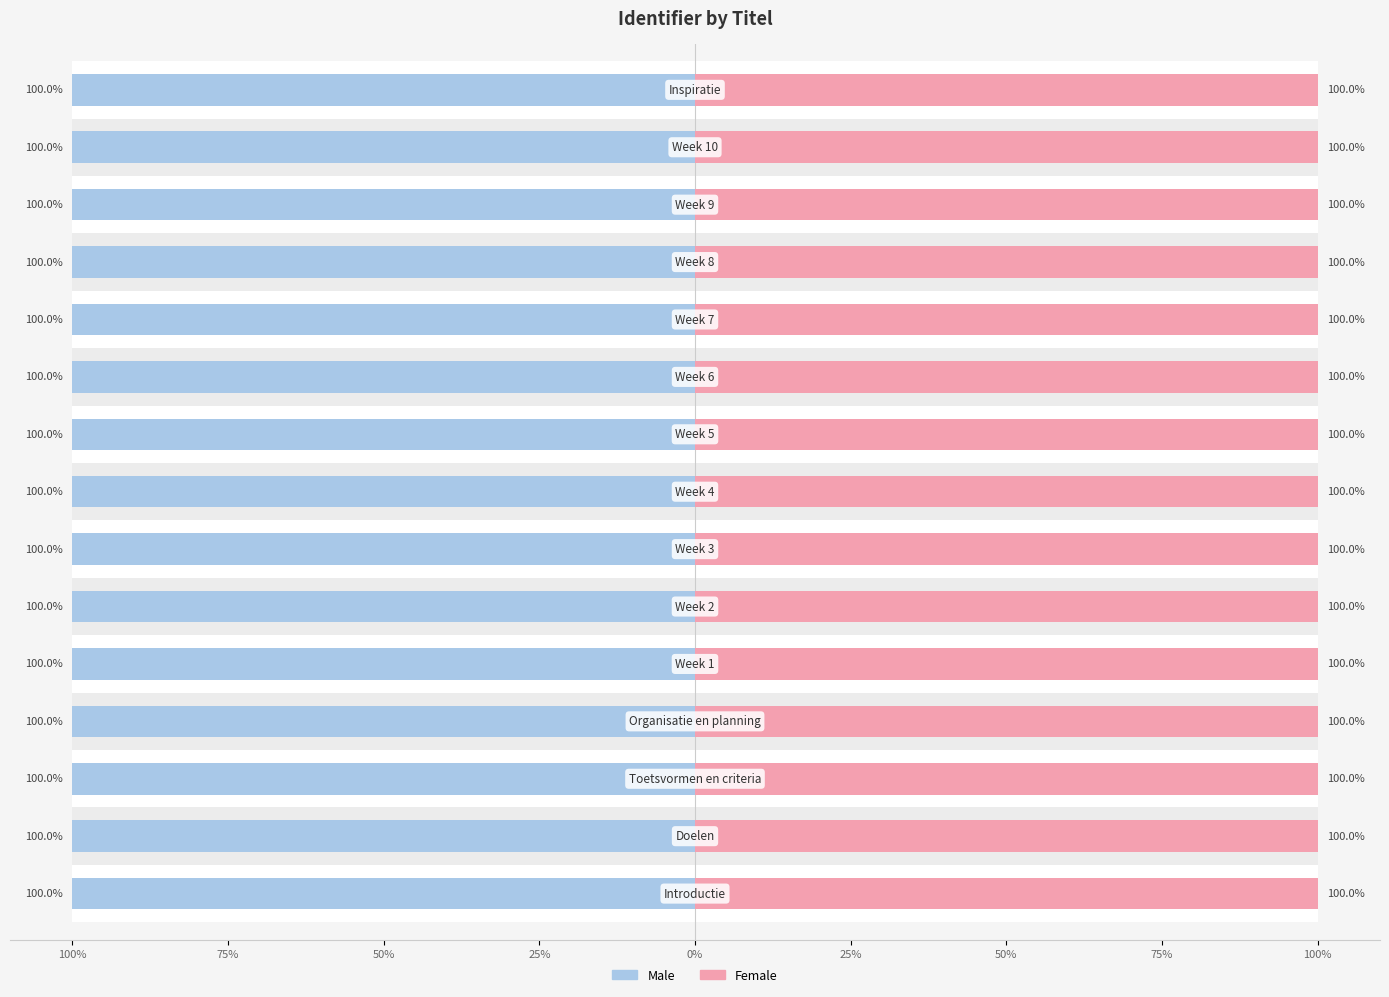

What is the approximate value of Female at 50%?

100.0